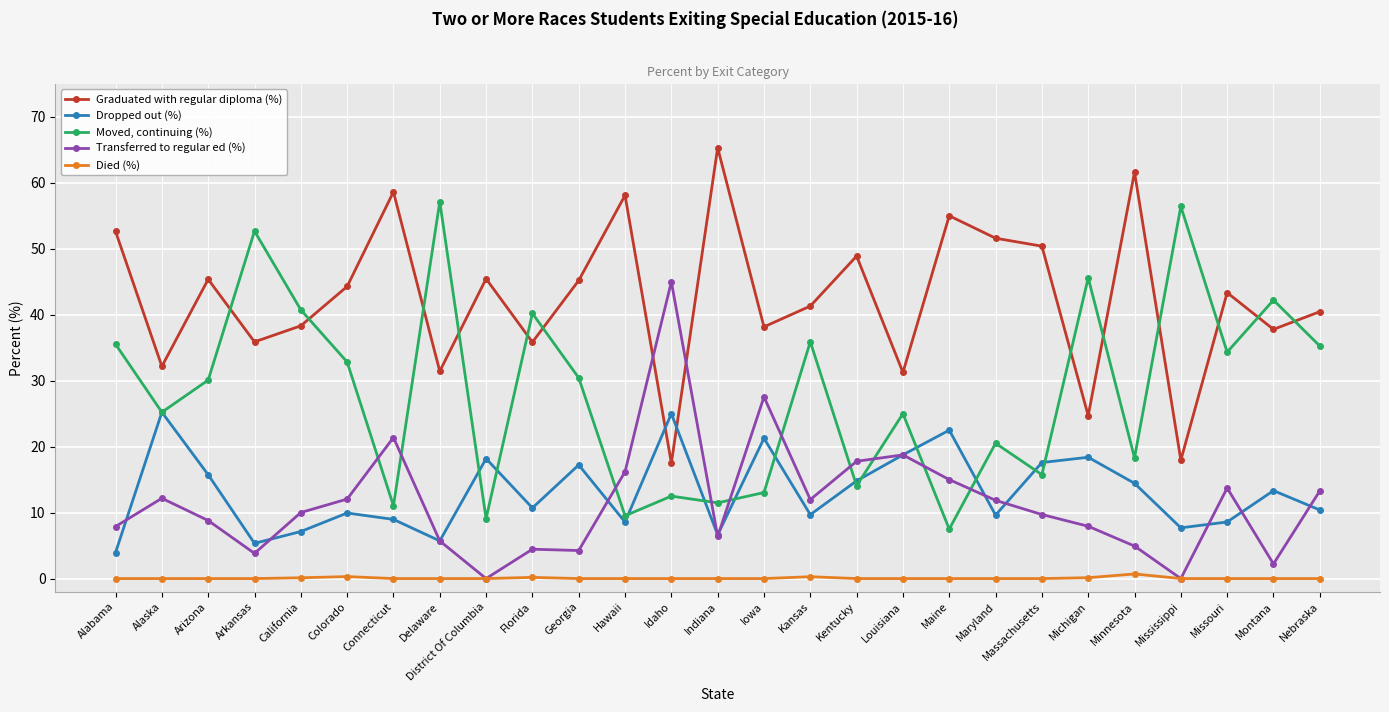

What is the approximate value of Moved, continuing (%) at Iowa?

13.0